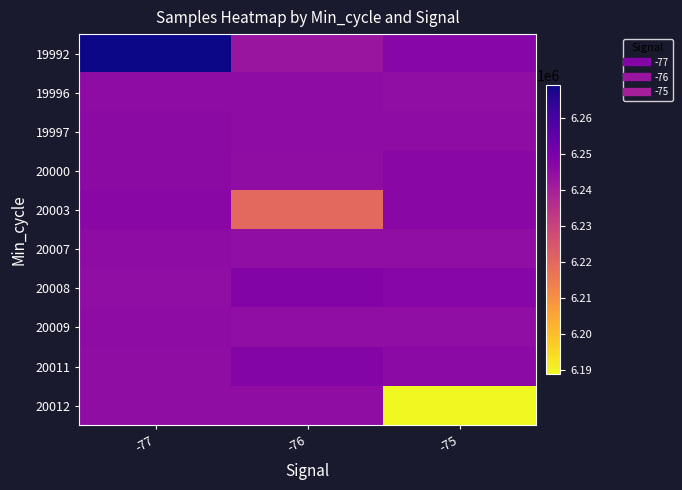

At which category is the sum across all series the highest?

-77